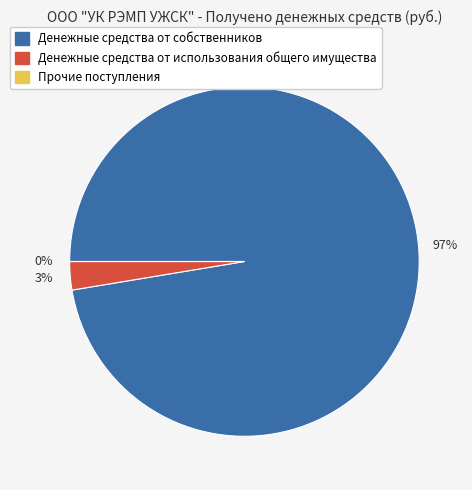

Is there a majority slice in this chart?

Yes